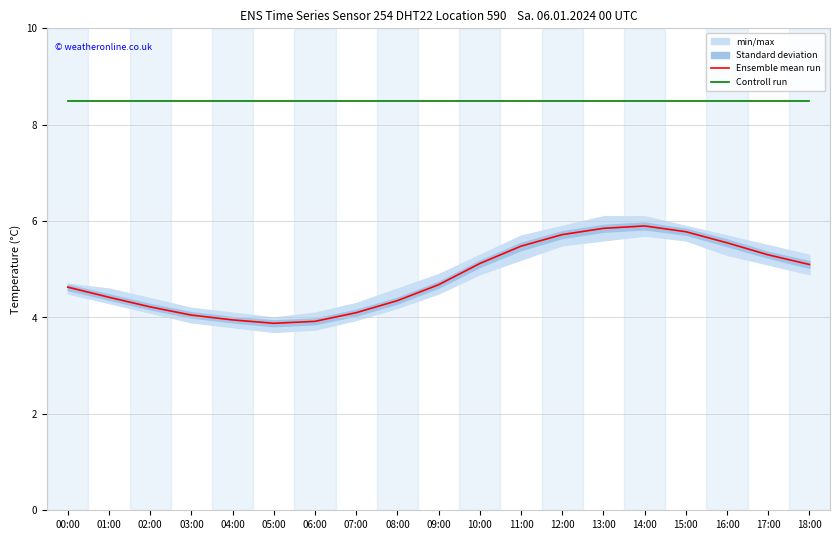

Reading right to left, extract all data points from this chart.

Ensemble mean run: 18:00=5.1	17:00=5.3	16:00=5.5	15:00=5.8	14:00=5.9	13:00=5.8	12:00=5.7	11:00=5.5	10:00=5.1	09:00=4.7	08:00=4.3	07:00=4.1	06:00=3.9	05:00=3.9	04:00=4.0	03:00=4.0	02:00=4.2	01:00=4.4	00:00=4.6
Controll run: 18:00=8.5	17:00=8.5	16:00=8.5	15:00=8.5	14:00=8.5	13:00=8.5	12:00=8.5	11:00=8.5	10:00=8.5	09:00=8.5	08:00=8.5	07:00=8.5	06:00=8.5	05:00=8.5	04:00=8.5	03:00=8.5	02:00=8.5	01:00=8.5	00:00=8.5